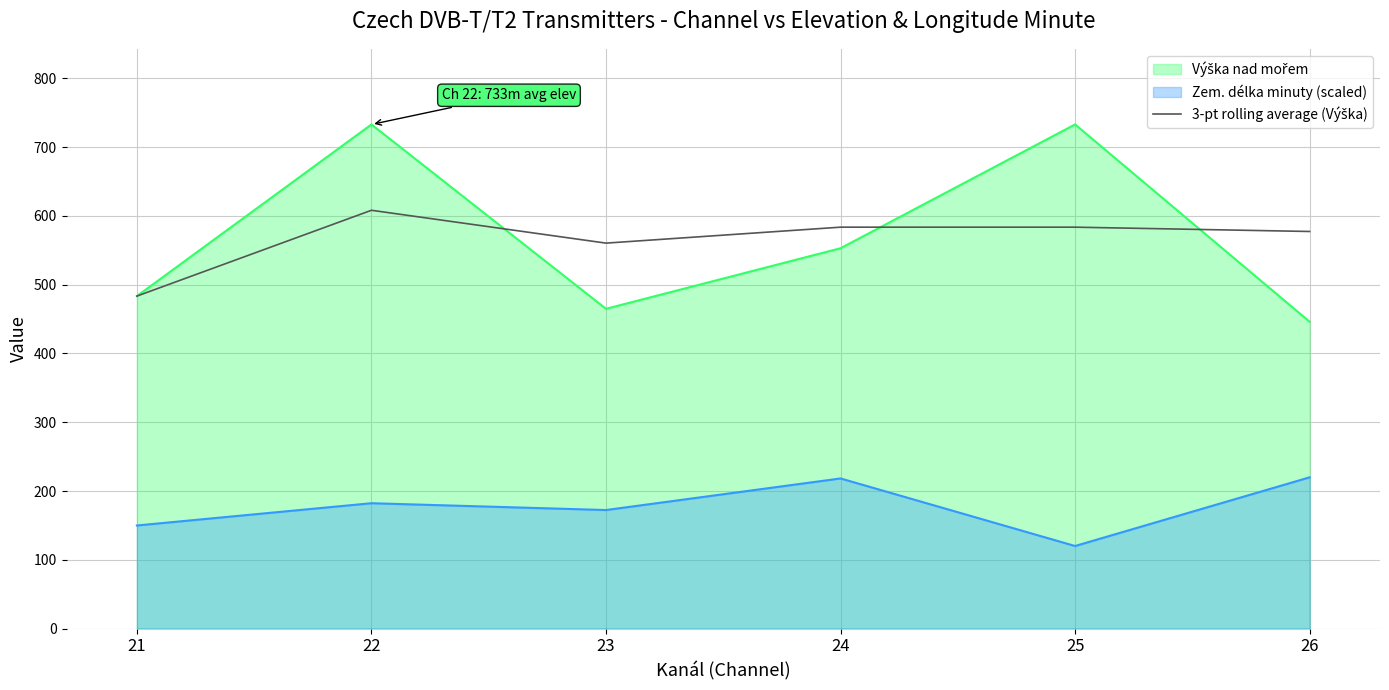

How many interior local valleys (lower than both neighbors) does the data have?

1